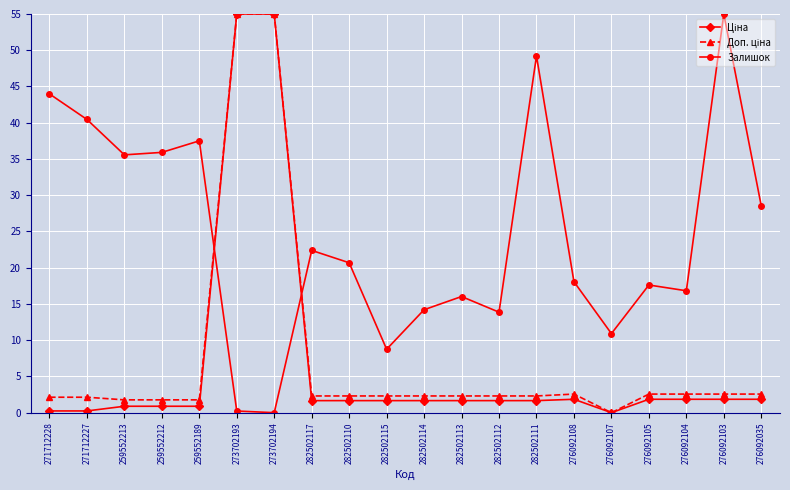

What is the maximum value shown in the chart?

55.0